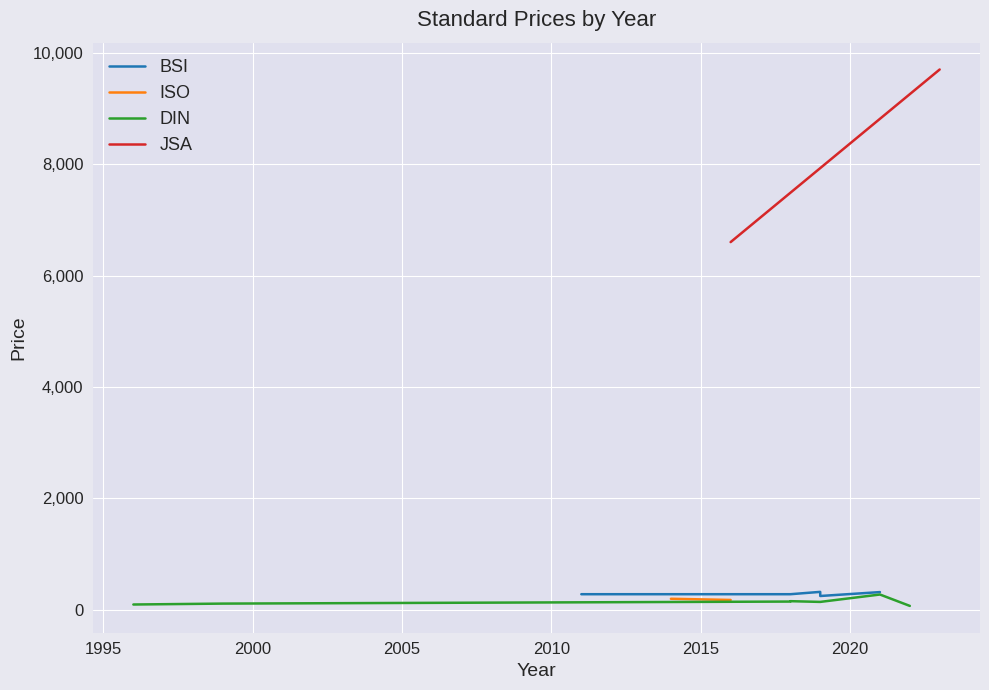

Which category has the highest value in the Price (PDF) series?

2023